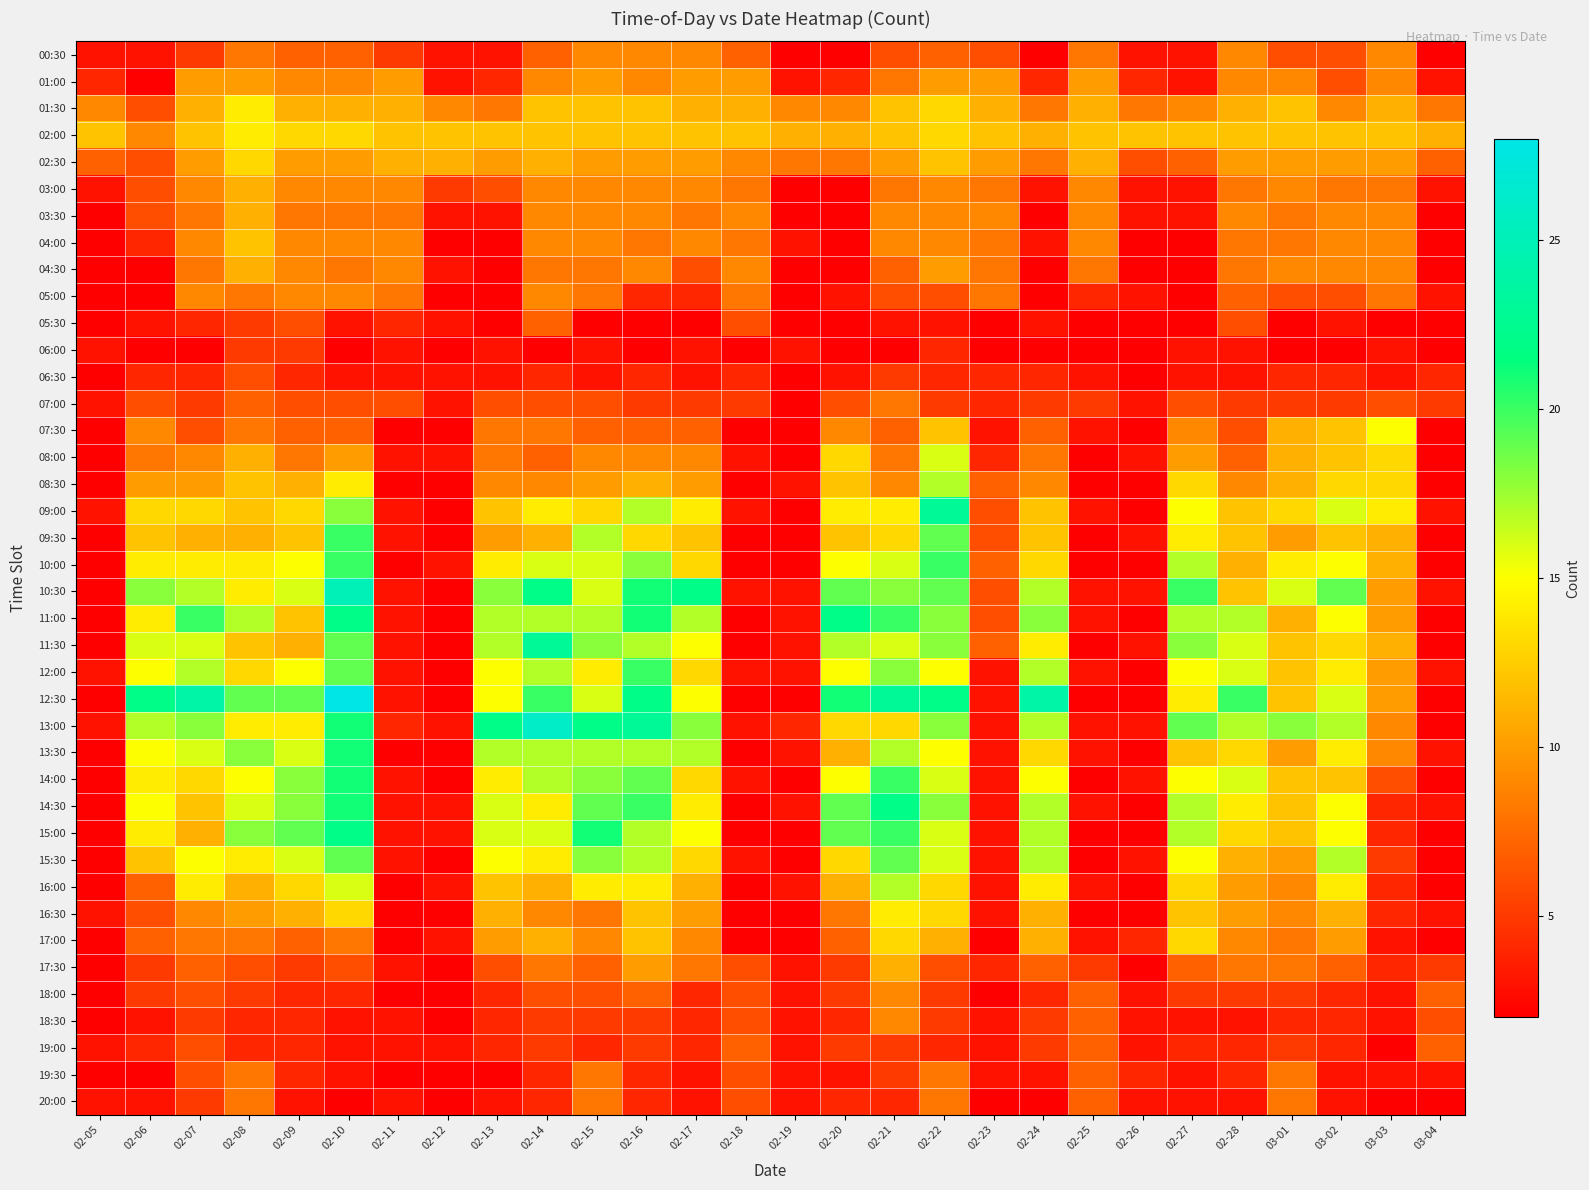

Reading left to right, list all the values displayed in this chart.

00:30: 02-05=3	02-06=3	02-07=5	02-08=8	02-09=7	02-10=7	02-11=5	02-12=3	02-13=3	02-14=7	02-15=9	02-16=9	02-17=9	02-18=7	02-19=2	02-20=2	02-21=6	02-22=7	02-23=6	02-24=2	02-25=8	02-26=3	02-27=3	02-28=9	03-01=6	03-02=6	03-03=9	03-04=2
01:00: 02-05=4	02-06=2	02-07=10	02-08=10	02-09=9	02-10=9	02-11=10	02-12=3	02-13=4	02-14=9	02-15=10	02-16=9	02-17=10	02-18=10	02-19=3	02-20=4	02-21=8	02-22=10	02-23=10	02-24=4	02-25=10	02-26=4	02-27=3	02-28=9	03-01=9	03-02=6	03-03=9	03-04=3
01:30: 02-05=9	02-06=6	02-07=11	02-08=14	02-09=11	02-10=11	02-11=11	02-12=9	02-13=8	02-14=12	02-15=12	02-16=12	02-17=11	02-18=11	02-19=9	02-20=9	02-21=12	02-22=13	02-23=11	02-24=8	02-25=11	02-26=8	02-27=9	02-28=11	03-01=12	03-02=9	03-03=11	03-04=8
02:00: 02-05=12	02-06=9	02-07=12	02-08=14	02-09=13	02-10=13	02-11=12	02-12=12	02-13=12	02-14=12	02-15=12	02-16=12	02-17=12	02-18=12	02-19=11	02-20=11	02-21=12	02-22=13	02-23=12	02-24=11	02-25=12	02-26=12	02-27=12	02-28=12	03-01=12	03-02=12	03-03=12	03-04=11
02:30: 02-05=7	02-06=6	02-07=10	02-08=13	02-09=10	02-10=10	02-11=11	02-12=11	02-13=10	02-14=11	02-15=10	02-16=10	02-17=10	02-18=9	02-19=8	02-20=8	02-21=10	02-22=12	02-23=10	02-24=8	02-25=11	02-26=6	02-27=7	02-28=10	03-01=10	03-02=10	03-03=10	03-04=7
03:00: 02-05=3	02-06=6	02-07=9	02-08=11	02-09=9	02-10=9	02-11=9	02-12=5	02-13=6	02-14=9	02-15=9	02-16=9	02-17=9	02-18=8	02-19=2	02-20=2	02-21=8	02-22=9	02-23=8	02-24=3	02-25=9	02-26=3	02-27=3	02-28=8	03-01=9	03-02=8	03-03=8	03-04=3
03:30: 02-05=2	02-06=6	02-07=8	02-08=11	02-09=8	02-10=8	02-11=8	02-12=3	02-13=3	02-14=9	02-15=9	02-16=9	02-17=8	02-18=9	02-19=2	02-20=2	02-21=9	02-22=9	02-23=9	02-24=2	02-25=9	02-26=3	02-27=3	02-28=9	03-01=8	03-02=9	03-03=9	03-04=2
04:00: 02-05=2	02-06=4	02-07=9	02-08=12	02-09=9	02-10=9	02-11=9	02-12=2	02-13=2	02-14=9	02-15=9	02-16=8	02-17=9	02-18=8	02-19=3	02-20=2	02-21=9	02-22=9	02-23=8	02-24=3	02-25=9	02-26=2	02-27=2	02-28=8	03-01=8	03-02=9	03-03=9	03-04=2
04:30: 02-05=2	02-06=2	02-07=8	02-08=11	02-09=9	02-10=8	02-11=9	02-12=3	02-13=2	02-14=8	02-15=8	02-16=9	02-17=6	02-18=9	02-19=2	02-20=2	02-21=7	02-22=10	02-23=8	02-24=2	02-25=8	02-26=2	02-27=2	02-28=8	03-01=9	03-02=9	03-03=9	03-04=2
05:00: 02-05=2	02-06=2	02-07=9	02-08=8	02-09=9	02-10=9	02-11=8	02-12=2	02-13=2	02-14=9	02-15=8	02-16=4	02-17=4	02-18=8	02-19=2	02-20=3	02-21=6	02-22=6	02-23=8	02-24=2	02-25=4	02-26=3	02-27=2	02-28=7	03-01=6	03-02=6	03-03=8	03-04=3
05:30: 02-05=2	02-06=3	02-07=4	02-08=5	02-09=6	02-10=3	02-11=4	02-12=3	02-13=2	02-14=7	02-15=2	02-16=2	02-17=2	02-18=6	02-19=2	02-20=2	02-21=3	02-22=3	02-23=2	02-24=3	02-25=2	02-26=2	02-27=2	02-28=6	03-01=2	03-02=3	03-03=2	03-04=2
06:00: 02-05=3	02-06=2	02-07=2	02-08=5	02-09=5	02-10=2	02-11=3	02-12=2	02-13=3	02-14=2	02-15=3	02-16=2	02-17=3	02-18=2	02-19=3	02-20=2	02-21=2	02-22=4	02-23=2	02-24=2	02-25=2	02-26=2	02-27=3	02-28=3	03-01=2	03-02=2	03-03=3	03-04=2
06:30: 02-05=2	02-06=4	02-07=4	02-08=6	02-09=4	02-10=3	02-11=3	02-12=3	02-13=3	02-14=4	02-15=3	02-16=4	02-17=3	02-18=4	02-19=2	02-20=3	02-21=5	02-22=4	02-23=4	02-24=4	02-25=3	02-26=2	02-27=3	02-28=3	03-01=4	03-02=4	03-03=3	03-04=4
07:00: 02-05=3	02-06=6	02-07=5	02-08=7	02-09=6	02-10=6	02-11=6	02-12=3	02-13=6	02-14=6	02-15=6	02-16=5	02-17=5	02-18=5	02-19=2	02-20=6	02-21=8	02-22=5	02-23=4	02-24=5	02-25=5	02-26=3	02-27=6	02-28=5	03-01=5	03-02=5	03-03=6	03-04=5
07:30: 02-05=2	02-06=9	02-07=6	02-08=8	02-09=7	02-10=7	02-11=2	02-12=2	02-13=8	02-14=8	02-15=7	02-16=7	02-17=7	02-18=2	02-19=2	02-20=9	02-21=7	02-22=12	02-23=3	02-24=7	02-25=3	02-26=2	02-27=9	02-28=6	03-01=11	03-02=12	03-03=15	03-04=2
08:00: 02-05=2	02-06=8	02-07=9	02-08=11	02-09=8	02-10=10	02-11=3	02-12=3	02-13=8	02-14=7	02-15=9	02-16=9	02-17=9	02-18=3	02-19=2	02-20=13	02-21=8	02-22=16	02-23=4	02-24=8	02-25=2	02-26=3	02-27=10	02-28=7	03-01=11	03-02=12	03-03=13	03-04=2
08:30: 02-05=2	02-06=10	02-07=10	02-08=12	02-09=11	02-10=14	02-11=2	02-12=2	02-13=9	02-14=9	02-15=10	02-16=11	02-17=10	02-18=2	02-19=3	02-20=12	02-21=9	02-22=17	02-23=7	02-24=9	02-25=2	02-26=2	02-27=13	02-28=9	03-01=11	03-02=13	03-03=13	03-04=2
09:00: 02-05=3	02-06=13	02-07=13	02-08=12	02-09=13	02-10=18	02-11=3	02-12=2	02-13=12	02-14=14	02-15=13	02-16=17	02-17=14	02-18=3	02-19=2	02-20=14	02-21=14	02-22=23	02-23=6	02-24=12	02-25=3	02-26=2	02-27=15	02-28=12	03-01=13	03-02=16	03-03=14	03-04=3
09:30: 02-05=2	02-06=12	02-07=11	02-08=11	02-09=12	02-10=20	02-11=3	02-12=2	02-13=10	02-14=11	02-15=17	02-16=13	02-17=12	02-18=2	02-19=2	02-20=12	02-21=13	02-22=19	02-23=6	02-24=12	02-25=2	02-26=3	02-27=14	02-28=12	03-01=10	03-02=12	03-03=11	03-04=2
10:00: 02-05=2	02-06=14	02-07=14	02-08=14	02-09=15	02-10=20	02-11=2	02-12=3	02-13=14	02-14=16	02-15=16	02-16=18	02-17=13	02-18=2	02-19=2	02-20=15	02-21=16	02-22=20	02-23=7	02-24=13	02-25=2	02-26=2	02-27=17	02-28=11	03-01=14	03-02=15	03-03=11	03-04=2
10:30: 02-05=2	02-06=18	02-07=17	02-08=14	02-09=16	02-10=25	02-11=3	02-12=2	02-13=18	02-14=22	02-15=16	02-16=21	02-17=22	02-18=3	02-19=3	02-20=19	02-21=18	02-22=19	02-23=6	02-24=17	02-25=3	02-26=3	02-27=20	02-28=12	03-01=16	03-02=19	03-03=10	03-04=3
11:00: 02-05=2	02-06=14	02-07=20	02-08=17	02-09=12	02-10=22	02-11=3	02-12=2	02-13=17	02-14=17	02-15=17	02-16=21	02-17=17	02-18=2	02-19=3	02-20=22	02-21=20	02-22=18	02-23=6	02-24=18	02-25=3	02-26=2	02-27=17	02-28=17	03-01=11	03-02=15	03-03=10	03-04=2
11:30: 02-05=2	02-06=16	02-07=16	02-08=12	02-09=11	02-10=19	02-11=3	02-12=2	02-13=17	02-14=23	02-15=18	02-16=17	02-17=15	02-18=2	02-19=3	02-20=17	02-21=16	02-22=18	02-23=7	02-24=14	02-25=2	02-26=3	02-27=18	02-28=16	03-01=12	03-02=13	03-03=11	03-04=2
12:00: 02-05=3	02-06=15	02-07=17	02-08=13	02-09=15	02-10=19	02-11=3	02-12=2	02-13=15	02-14=17	02-15=14	02-16=20	02-17=13	02-18=3	02-19=3	02-20=15	02-21=18	02-22=15	02-23=3	02-24=17	02-25=3	02-26=2	02-27=15	02-28=16	03-01=12	03-02=14	03-03=10	03-04=3
12:30: 02-05=2	02-06=22	02-07=24	02-08=19	02-09=19	02-10=28	02-11=3	02-12=2	02-13=15	02-14=20	02-15=16	02-16=22	02-17=15	02-18=2	02-19=2	02-20=21	02-21=23	02-22=22	02-23=3	02-24=24	02-25=2	02-26=2	02-27=14	02-28=20	03-01=12	03-02=16	03-03=10	03-04=2
13:00: 02-05=3	02-06=17	02-07=18	02-08=14	02-09=14	02-10=21	02-11=4	02-12=3	02-13=22	02-14=26	02-15=22	02-16=23	02-17=18	02-18=3	02-19=4	02-20=13	02-21=13	02-22=18	02-23=3	02-24=17	02-25=3	02-26=3	02-27=19	02-28=17	03-01=18	03-02=17	03-03=9	03-04=2
13:30: 02-05=2	02-06=15	02-07=16	02-08=18	02-09=16	02-10=21	02-11=2	02-12=2	02-13=17	02-14=17	02-15=17	02-16=17	02-17=17	02-18=2	02-19=3	02-20=11	02-21=17	02-22=15	02-23=3	02-24=13	02-25=3	02-26=2	02-27=12	02-28=13	03-01=10	03-02=14	03-03=9	03-04=3
14:00: 02-05=2	02-06=14	02-07=13	02-08=15	02-09=18	02-10=21	02-11=3	02-12=2	02-13=14	02-14=17	02-15=18	02-16=19	02-17=13	02-18=3	02-19=2	02-20=15	02-21=20	02-22=16	02-23=3	02-24=15	02-25=2	02-26=3	02-27=15	02-28=16	03-01=12	03-02=12	03-03=6	03-04=2
14:30: 02-05=2	02-06=15	02-07=12	02-08=16	02-09=18	02-10=21	02-11=3	02-12=3	02-13=16	02-14=14	02-15=19	02-16=20	02-17=14	02-18=2	02-19=3	02-20=19	02-21=22	02-22=18	02-23=3	02-24=17	02-25=3	02-26=2	02-27=17	02-28=14	03-01=12	03-02=15	03-03=4	03-04=3
15:00: 02-05=2	02-06=14	02-07=11	02-08=18	02-09=19	02-10=22	02-11=3	02-12=3	02-13=16	02-14=16	02-15=21	02-16=17	02-17=15	02-18=2	02-19=2	02-20=19	02-21=20	02-22=16	02-23=3	02-24=17	02-25=2	02-26=2	02-27=17	02-28=13	03-01=12	03-02=15	03-03=4	03-04=2
15:30: 02-05=2	02-06=12	02-07=15	02-08=14	02-09=16	02-10=19	02-11=3	02-12=2	02-13=15	02-14=14	02-15=18	02-16=17	02-17=13	02-18=3	02-19=2	02-20=13	02-21=19	02-22=16	02-23=3	02-24=17	02-25=2	02-26=3	02-27=15	02-28=11	03-01=10	03-02=17	03-03=5	03-04=2
16:00: 02-05=2	02-06=7	02-07=14	02-08=11	02-09=13	02-10=16	02-11=2	02-12=3	02-13=12	02-14=11	02-15=14	02-16=14	02-17=11	02-18=2	02-19=3	02-20=11	02-21=17	02-22=13	02-23=3	02-24=14	02-25=3	02-26=2	02-27=13	02-28=10	03-01=9	03-02=14	03-03=4	03-04=2
16:30: 02-05=3	02-06=6	02-07=9	02-08=10	02-09=11	02-10=13	02-11=2	02-12=2	02-13=11	02-14=9	02-15=8	02-16=12	02-17=10	02-18=2	02-19=2	02-20=8	02-21=14	02-22=13	02-23=3	02-24=11	02-25=2	02-26=2	02-27=12	02-28=10	03-01=9	03-02=11	03-03=4	03-04=3
17:00: 02-05=2	02-06=7	02-07=8	02-08=8	02-09=7	02-10=8	02-11=2	02-12=3	02-13=10	02-14=11	02-15=9	02-16=12	02-17=9	02-18=2	02-19=2	02-20=7	02-21=13	02-22=11	02-23=2	02-24=11	02-25=3	02-26=4	02-27=13	02-28=9	03-01=8	03-02=10	03-03=3	03-04=2
17:30: 02-05=2	02-06=5	02-07=7	02-08=6	02-09=5	02-10=6	02-11=3	02-12=2	02-13=6	02-14=8	02-15=7	02-16=10	02-17=8	02-18=6	02-19=3	02-20=5	02-21=11	02-22=6	02-23=4	02-24=7	02-25=5	02-26=2	02-27=7	02-28=8	03-01=8	03-02=7	03-03=4	03-04=5
18:00: 02-05=2	02-06=5	02-07=6	02-08=5	02-09=4	02-10=4	02-11=2	02-12=2	02-13=4	02-14=6	02-15=6	02-16=7	02-17=4	02-18=6	02-19=3	02-20=5	02-21=9	02-22=5	02-23=2	02-24=4	02-25=7	02-26=3	02-27=5	02-28=5	03-01=5	03-02=4	03-03=3	03-04=7
18:30: 02-05=2	02-06=3	02-07=5	02-08=4	02-09=4	02-10=3	02-11=3	02-12=2	02-13=4	02-14=5	02-15=5	02-16=5	02-17=4	02-18=6	02-19=3	02-20=4	02-21=9	02-22=5	02-23=3	02-24=5	02-25=7	02-26=3	02-27=3	02-28=3	03-01=4	03-02=4	03-03=3	03-04=6
19:00: 02-05=3	02-06=4	02-07=6	02-08=4	02-09=4	02-10=3	02-11=3	02-12=3	02-13=4	02-14=5	02-15=4	02-16=5	02-17=4	02-18=7	02-19=3	02-20=5	02-21=5	02-22=4	02-23=3	02-24=5	02-25=7	02-26=3	02-27=4	02-28=4	03-01=5	03-02=4	03-03=2	03-04=7
19:30: 02-05=2	02-06=2	02-07=6	02-08=8	02-09=4	02-10=3	02-11=2	02-12=2	02-13=2	02-14=4	02-15=8	02-16=4	02-17=3	02-18=6	02-19=3	02-20=3	02-21=5	02-22=8	02-23=3	02-24=3	02-25=7	02-26=4	02-27=3	02-28=4	03-01=8	03-02=3	03-03=3	03-04=3
20:00: 02-05=3	02-06=3	02-07=5	02-08=8	02-09=3	02-10=2	02-11=3	02-12=2	02-13=3	02-14=4	02-15=8	02-16=4	02-17=3	02-18=6	02-19=3	02-20=4	02-21=4	02-22=8	02-23=2	02-24=2	02-25=7	02-26=3	02-27=3	02-28=3	03-01=8	03-02=3	03-03=2	03-04=2